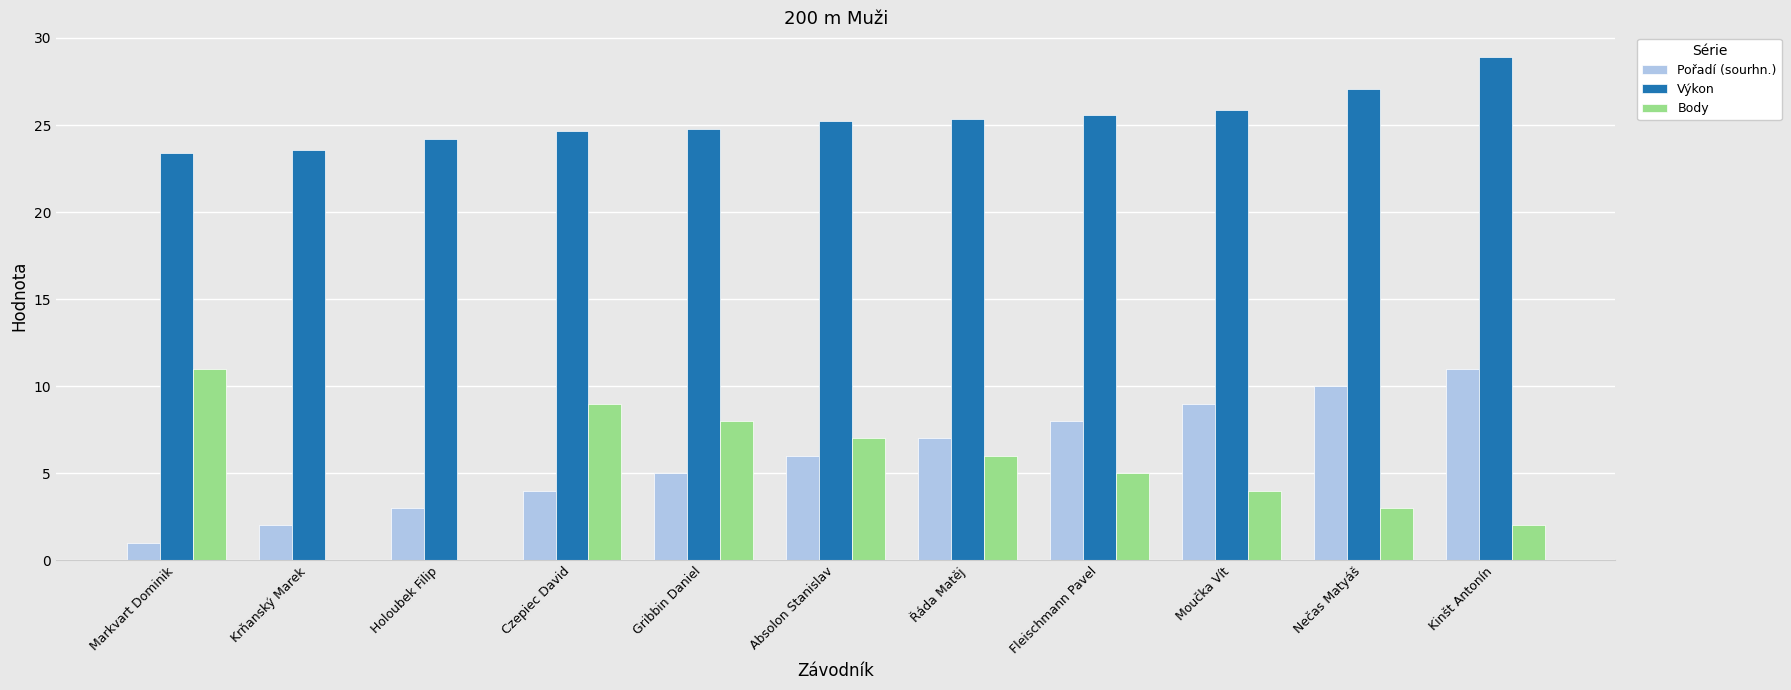

Which series has the widest spread of values?

Body